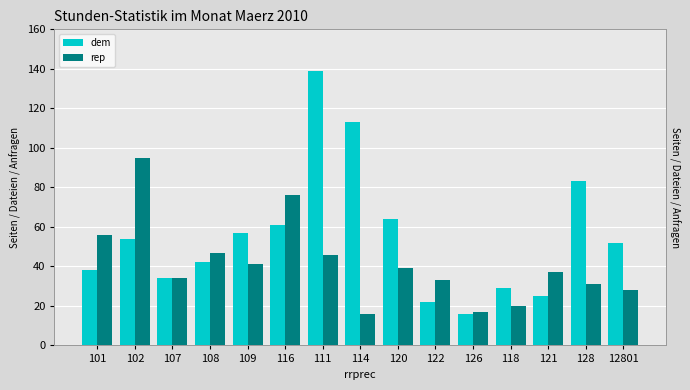

Reading right to left, extract all data points from this chart.

dem: 52	83	25	29	16	22	64	113	139	61	57	42	34	54	38
rep: 28	31	37	20	17	33	39	16	46	76	41	47	34	95	56